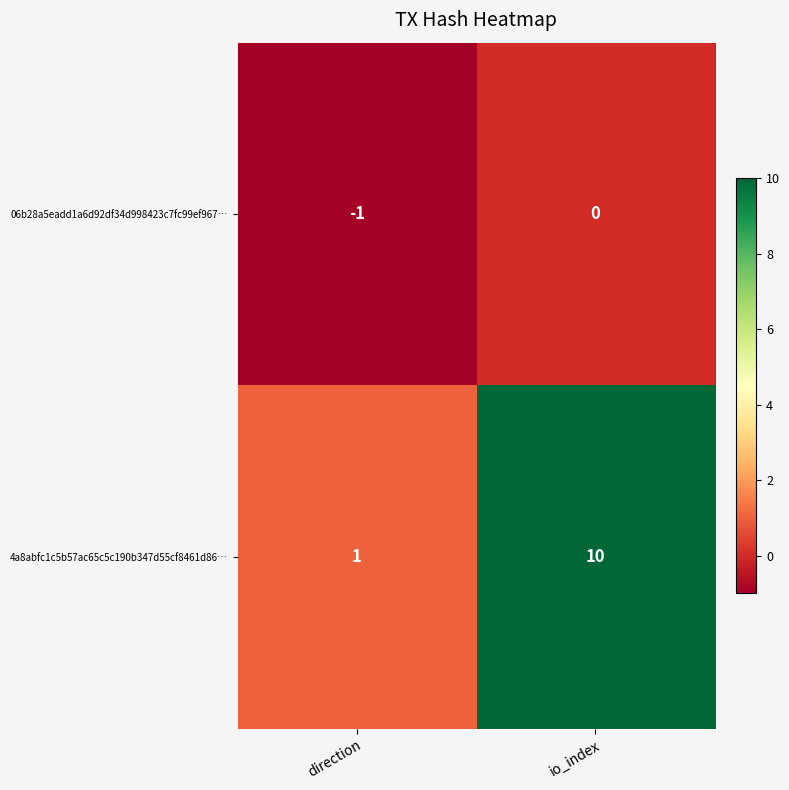

What is the difference between the maximum and minimum values in the 4a8abfc1c5b57ac65c5c190b347d55cf8461d86… series?

9